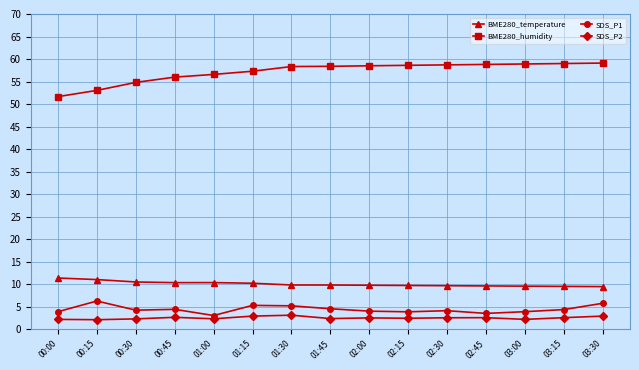

What is the spread (max minus min) of values at 01:00?

54.3